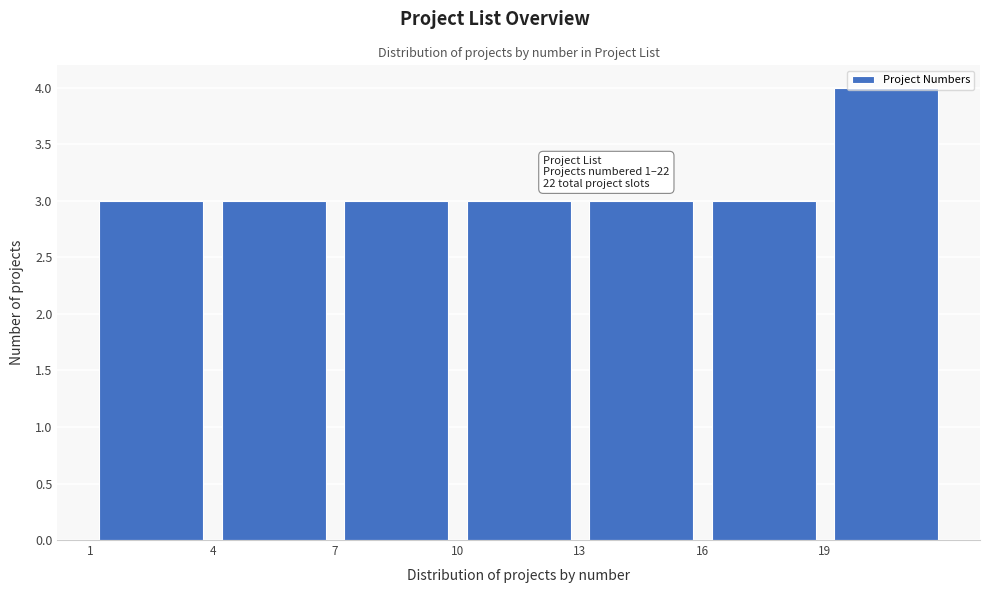

Over which range of the x-axis is the bar tallest?

19 to 22